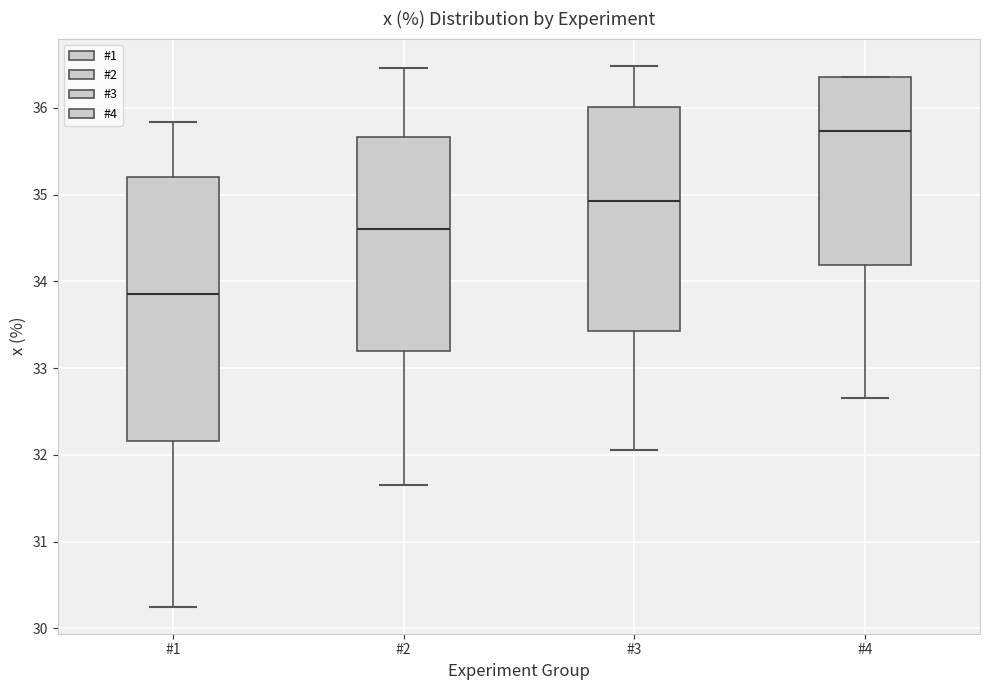

Reading left to right, read every box against the y-axis: the position of its median line, the range the box covers, and the ends of its whiskers. The values are not printed on the chart, so give them approximately, as read against the axis.

#1: median 33.9, box 32.2 to 35.2, whiskers 30.3 to 35.8
#2: median 34.6, box 33.2 to 35.7, whiskers 31.7 to 36.5
#3: median 34.9, box 33.4 to 36.0, whiskers 32.1 to 36.5
#4: median 35.7, box 34.2 to 36.4, whiskers 32.7 to 36.4